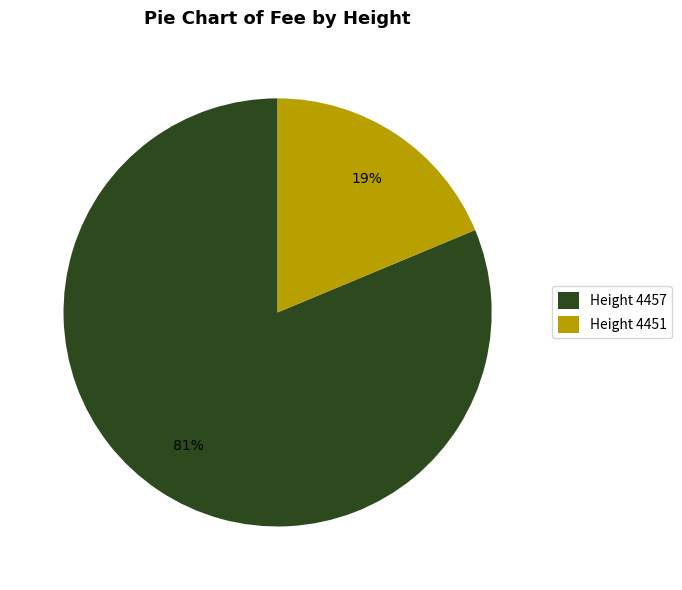

How many slices are in this pie chart?

2